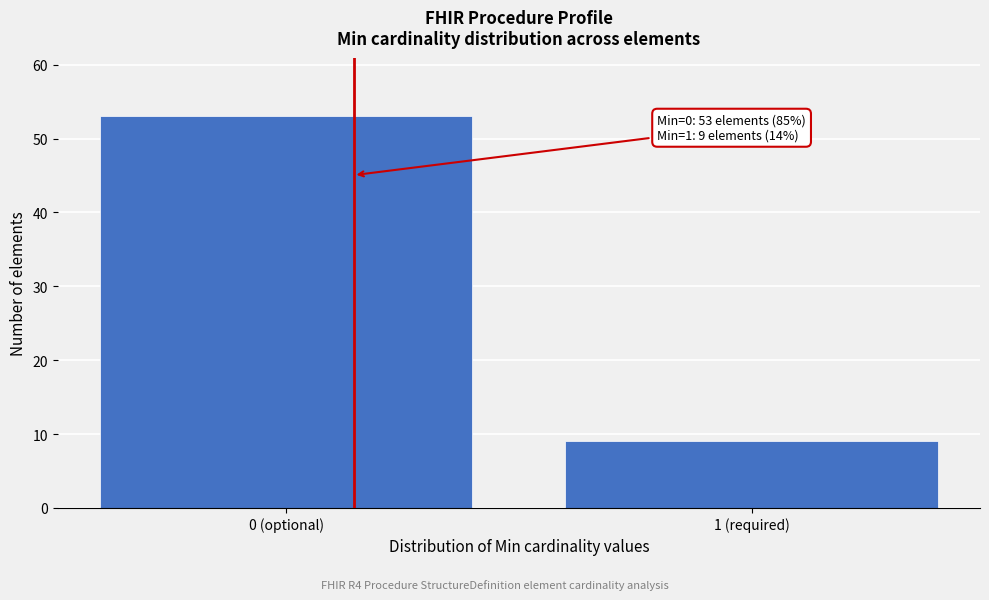

Reading left to right, list all the values displayed in this chart.

53	9